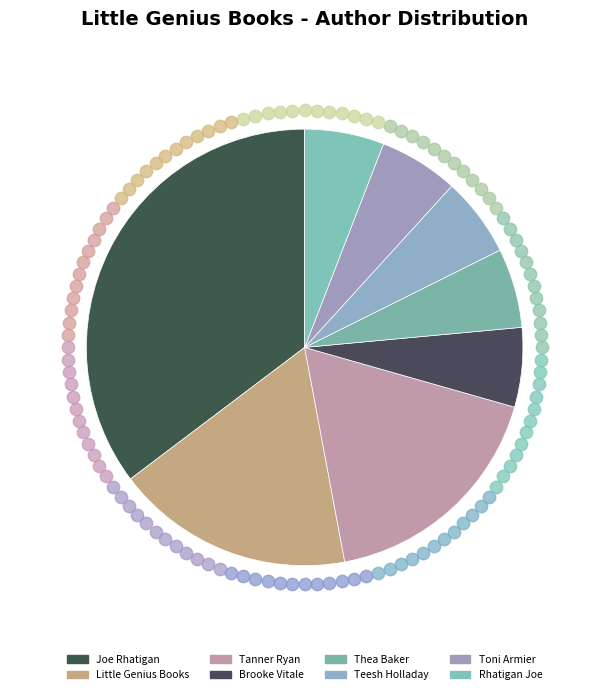

To the nearest percent, what portion does Rhatigan Joe represent?

6%